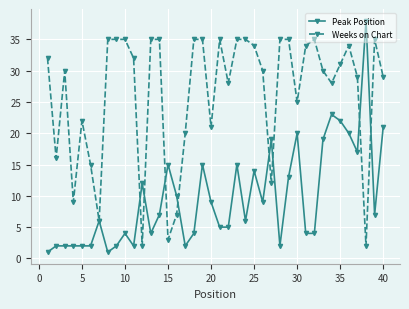

Which series has the widest spread of values?

Peak Position